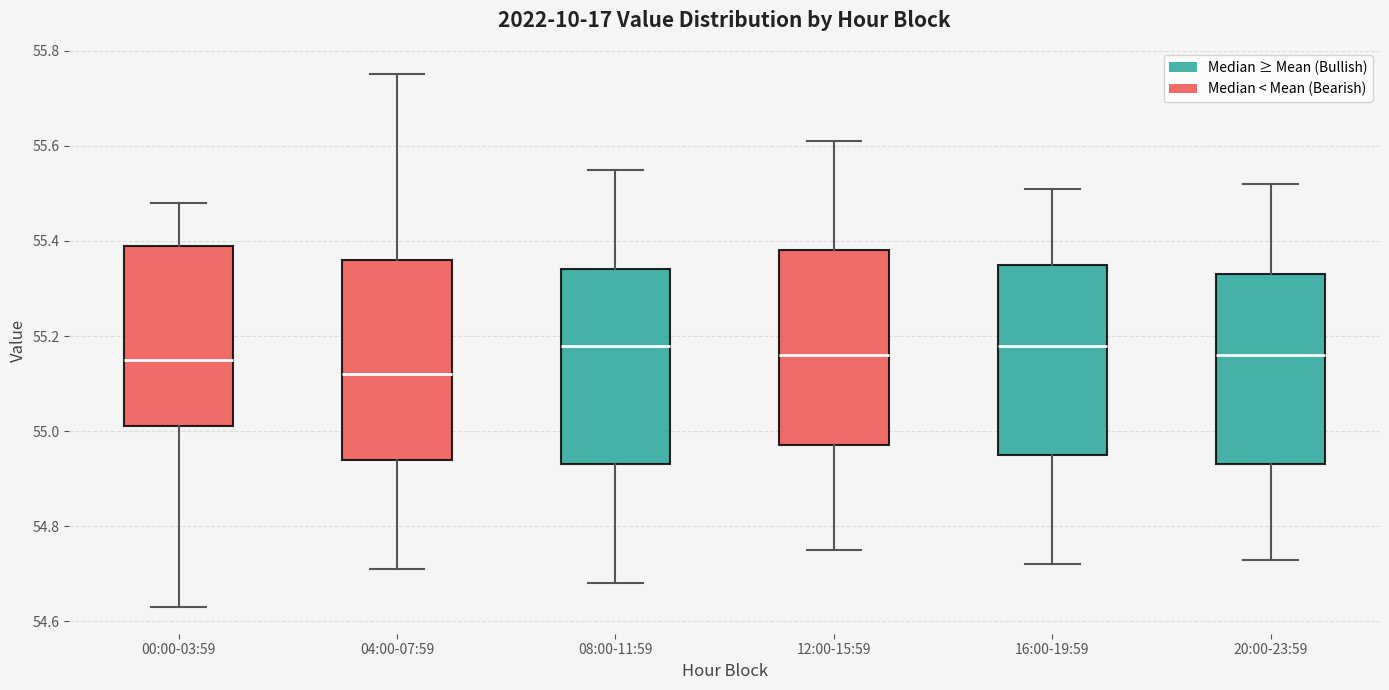

Which box has the lowest median line?

04:00-07:59